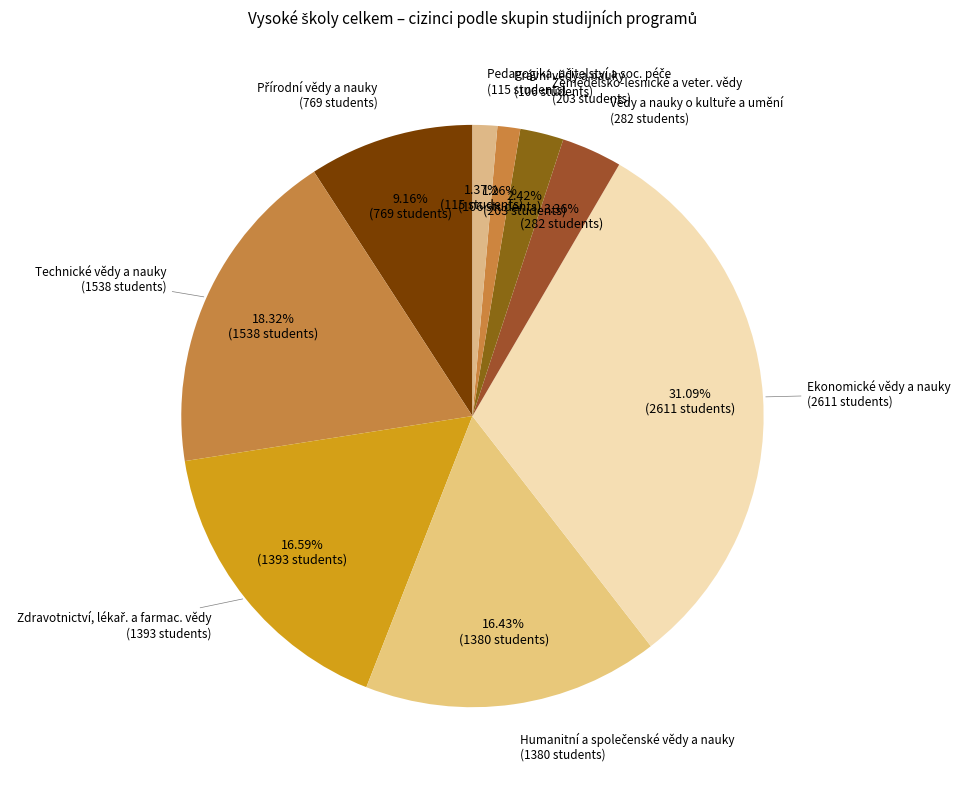

How many segments does this pie chart have?

9